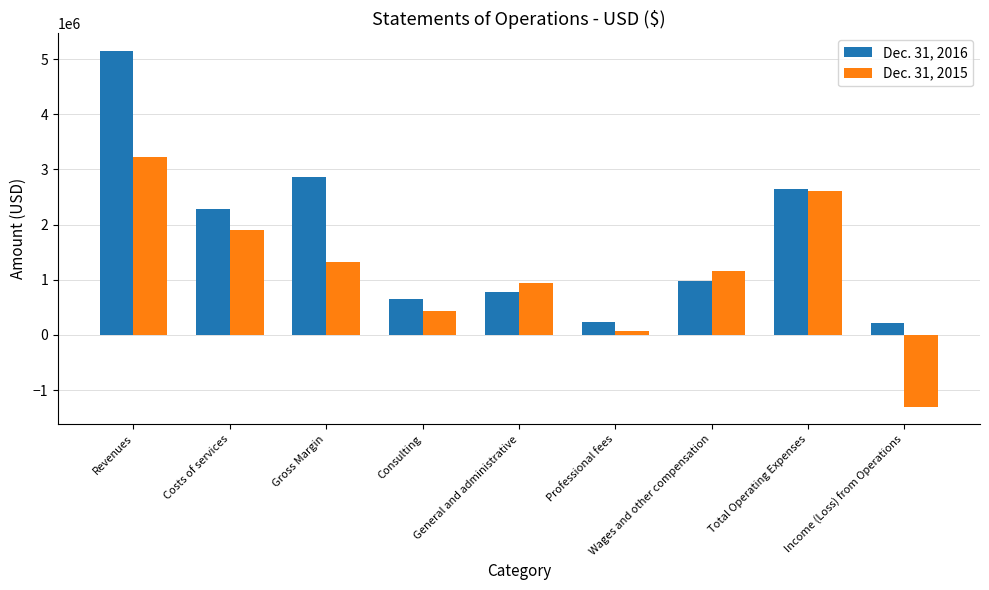

What is the total value across all series at Income (Loss) from Operations?

-1080541